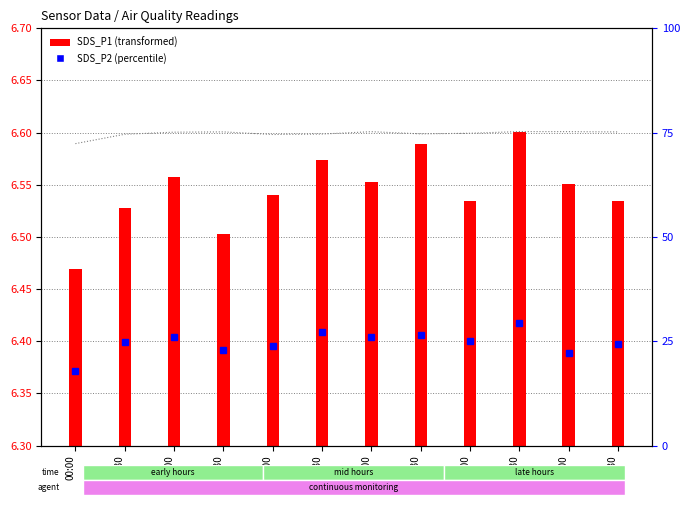

What is the ratio of the value at 00:00 to the value at 05:00?

1.0